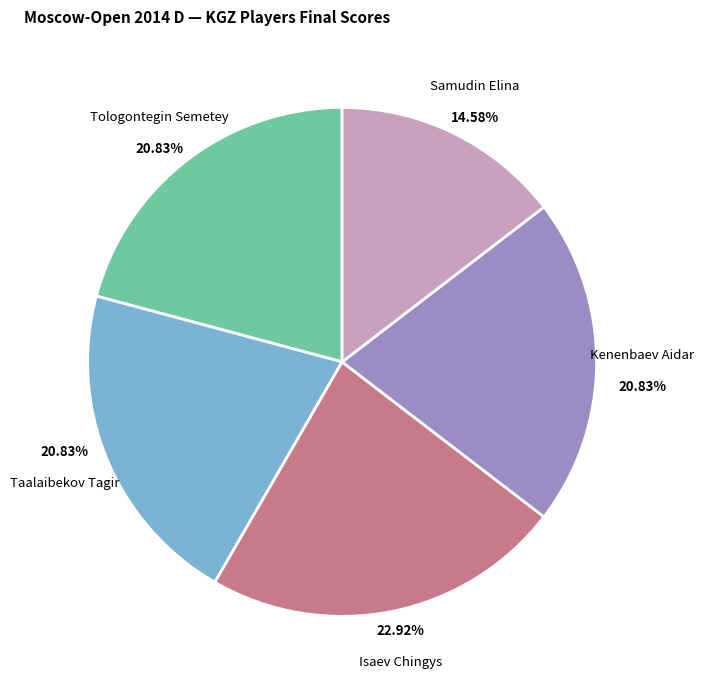

Count the number of slices in the pie.

5